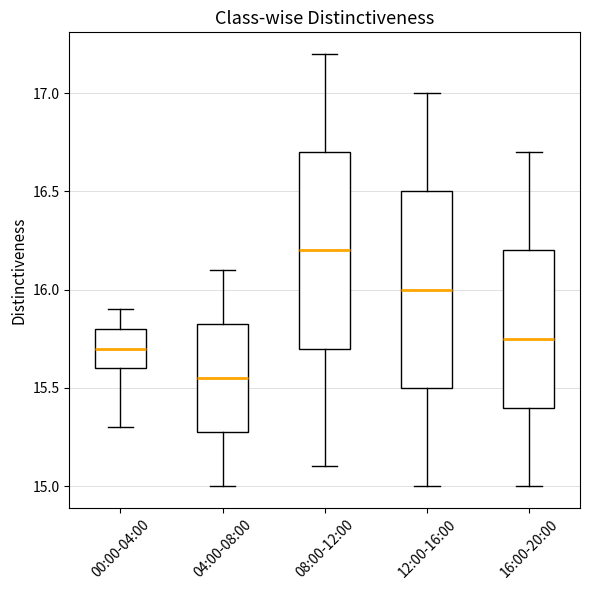

Reading left to right, read every box against the y-axis: the position of its median line, the range the box covers, and the ends of its whiskers. The values are not printed on the chart, so give them approximately, as read against the axis.

00:00-04:00: median 15.70, box 15.60 to 15.80, whiskers 15.30 to 15.90
04:00-08:00: median 15.55, box 15.30 to 15.85, whiskers 15.00 to 16.10
08:00-12:00: median 16.20, box 15.70 to 16.70, whiskers 15.10 to 17.20
12:00-16:00: median 16.00, box 15.50 to 16.50, whiskers 15.00 to 17.00
16:00-20:00: median 15.75, box 15.40 to 16.20, whiskers 15.00 to 16.70